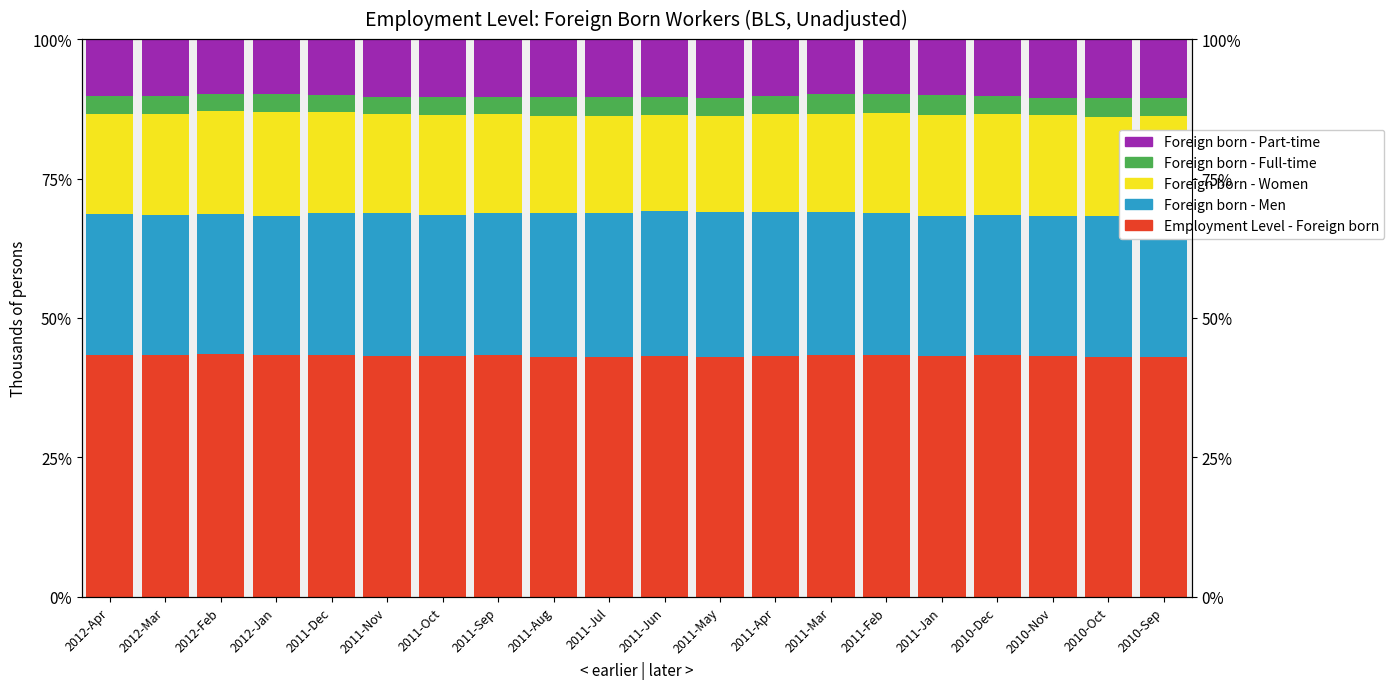

Which series has the widest spread of values?

Foreign born - Women